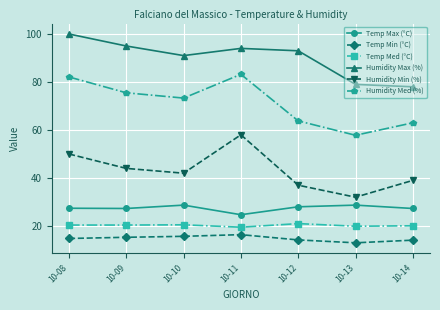

Is it true that Humidity Min (%) equals 56.9 at 10-10?

False